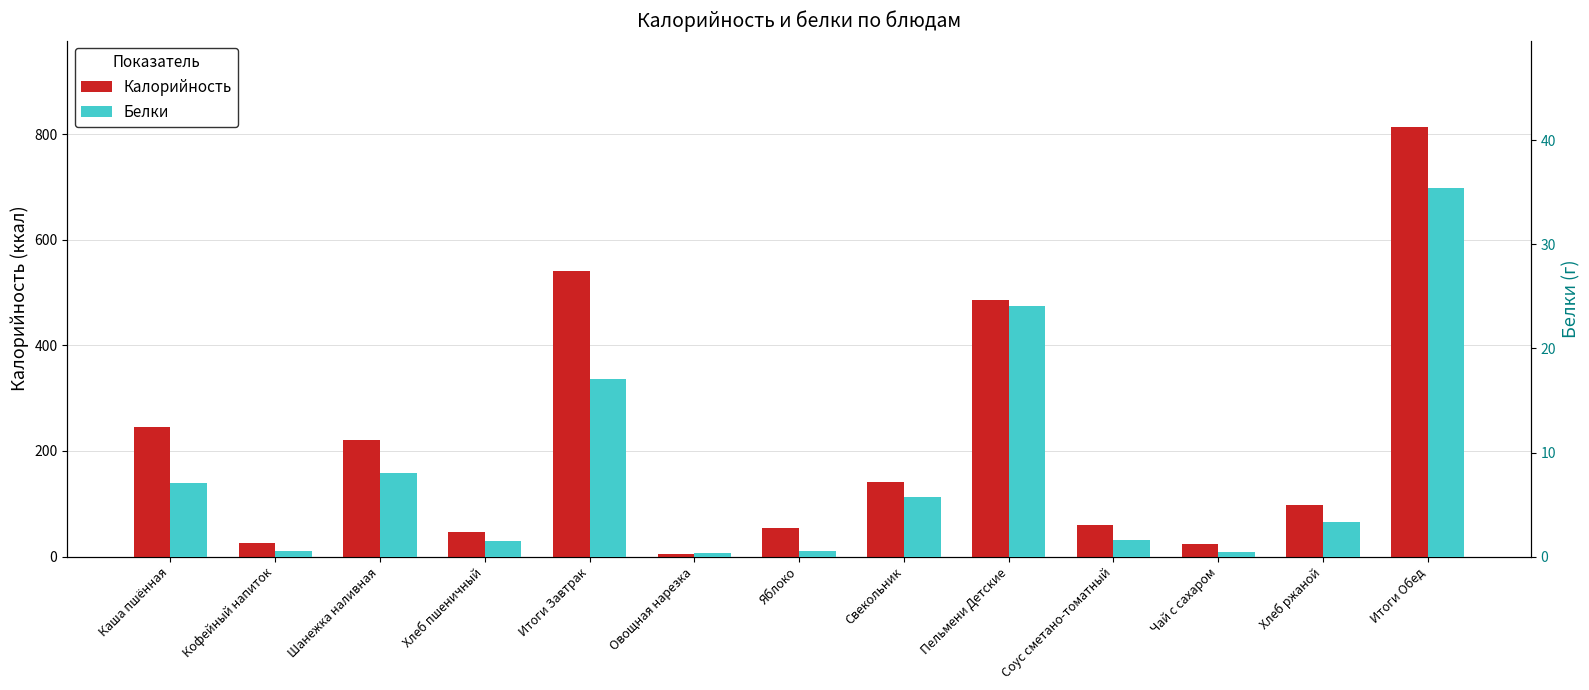

List the series in order of their overall mean, lowest first.

Белки, Калорийность